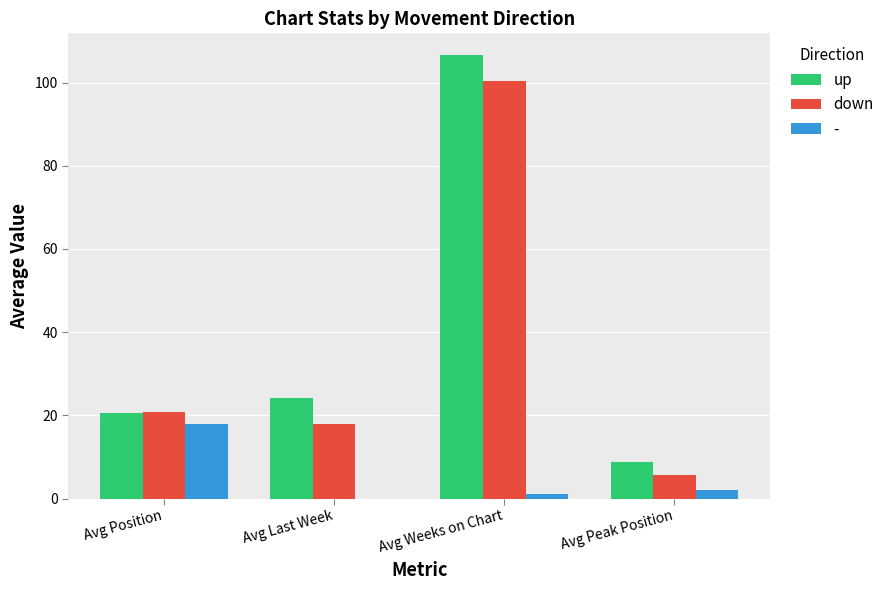

Are the bars horizontal?

No